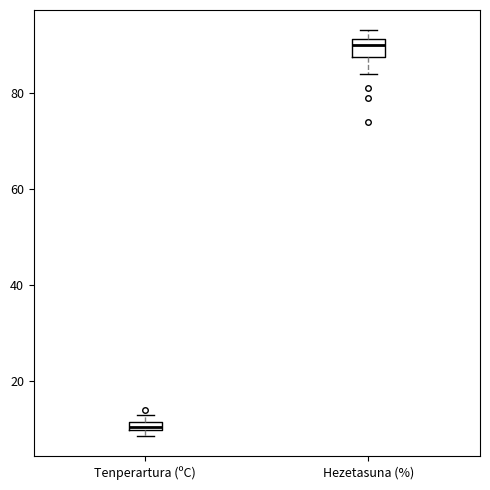

Which box's median line is the highest?

Hezetasuna (%)